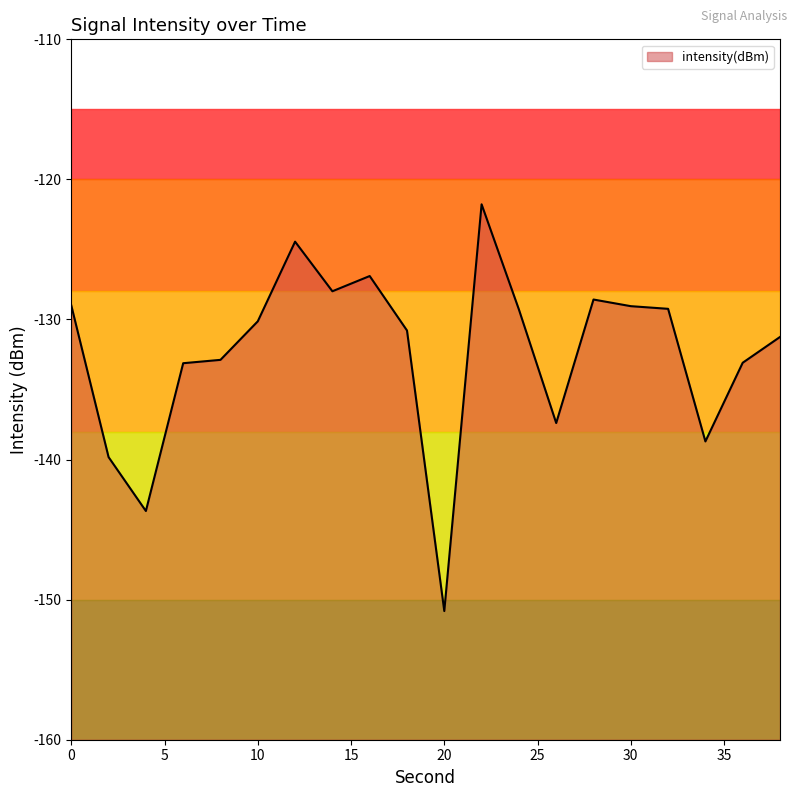

What is the difference between the second highest and minimum values?

26.4